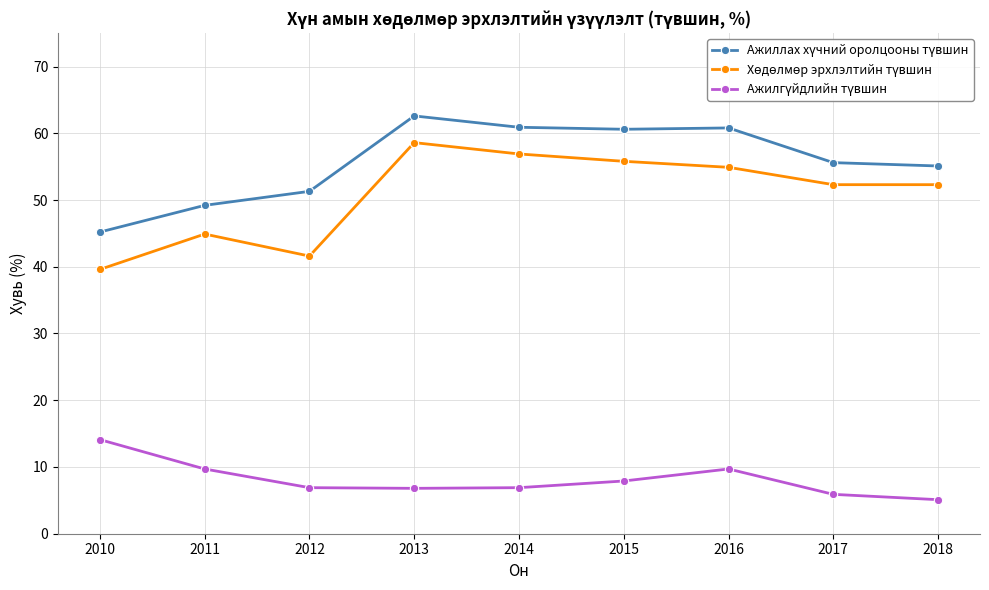

What is the greatest value displayed?

62.6